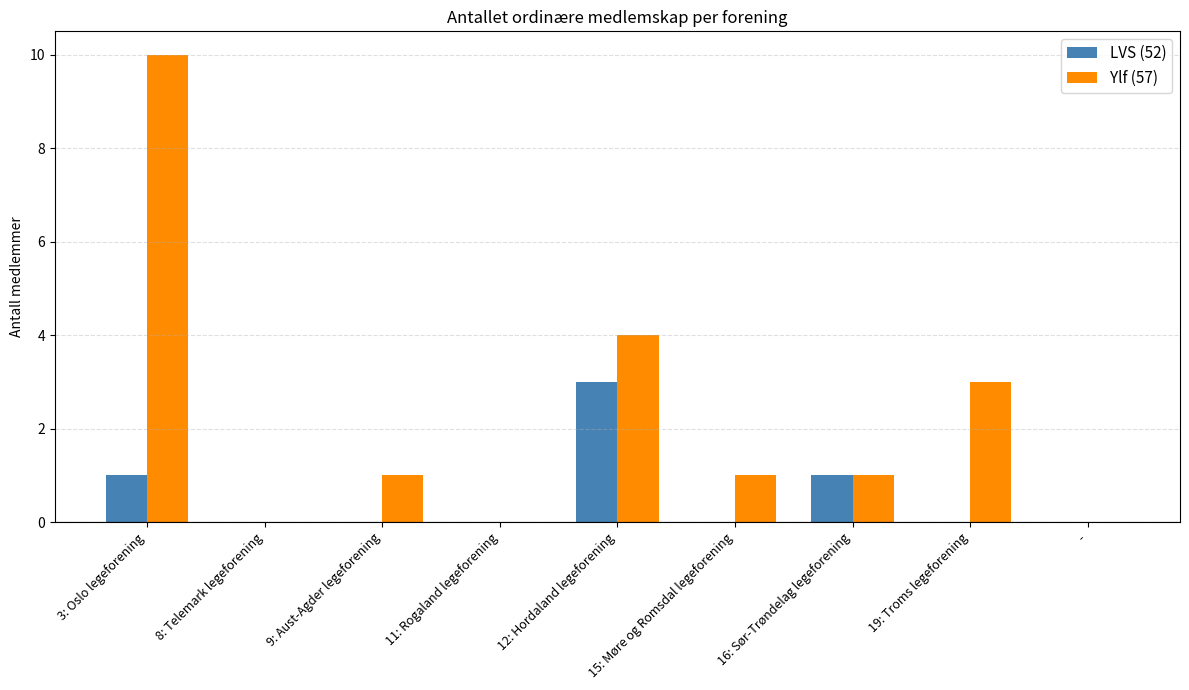

What is the difference between the Ylf (57) values at 16: Sør-Trøndelag legeforening and -?

1